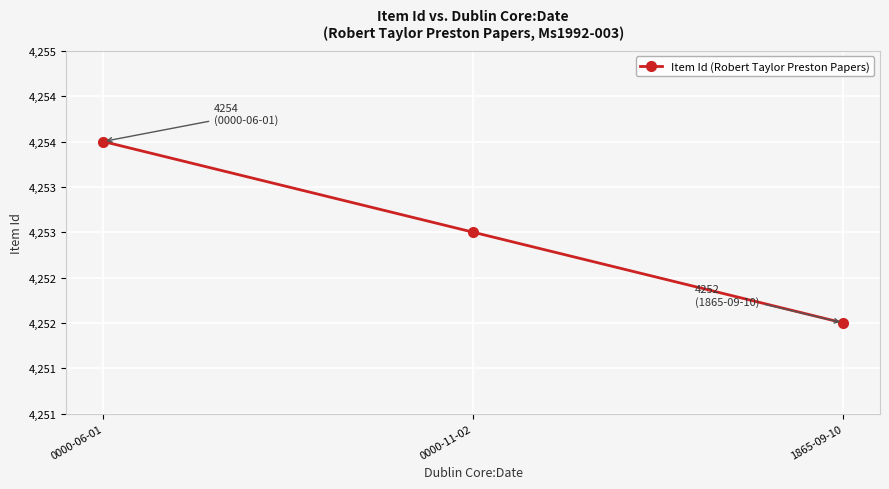

At which label does the data first exceed 4253?

0000-06-01